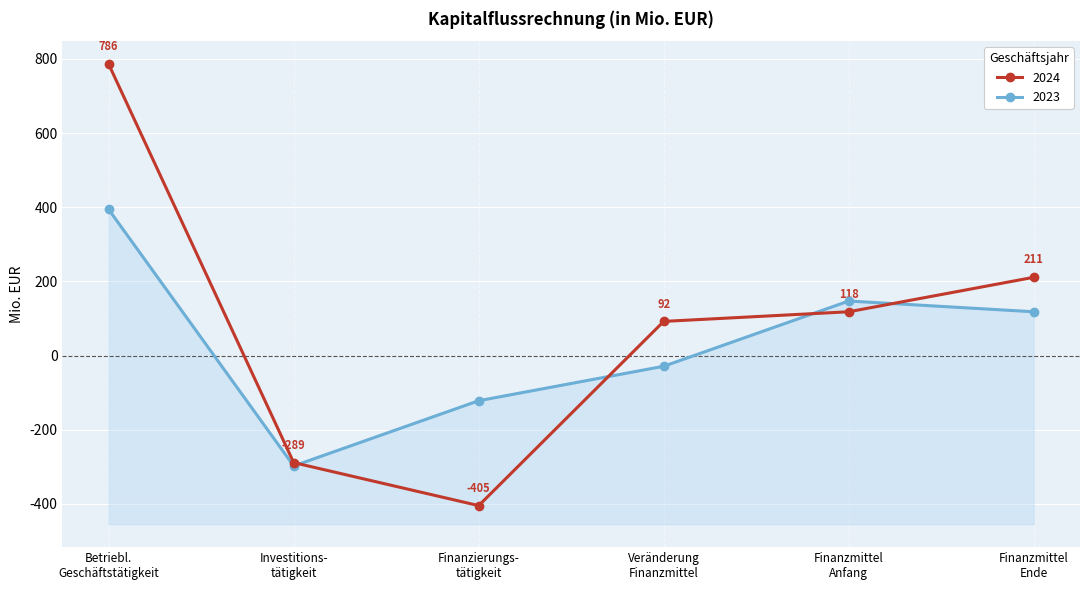

Which series changed the most between Betriebl. Geschäftstätigkeit and Investitions- tätigkeit?

2024